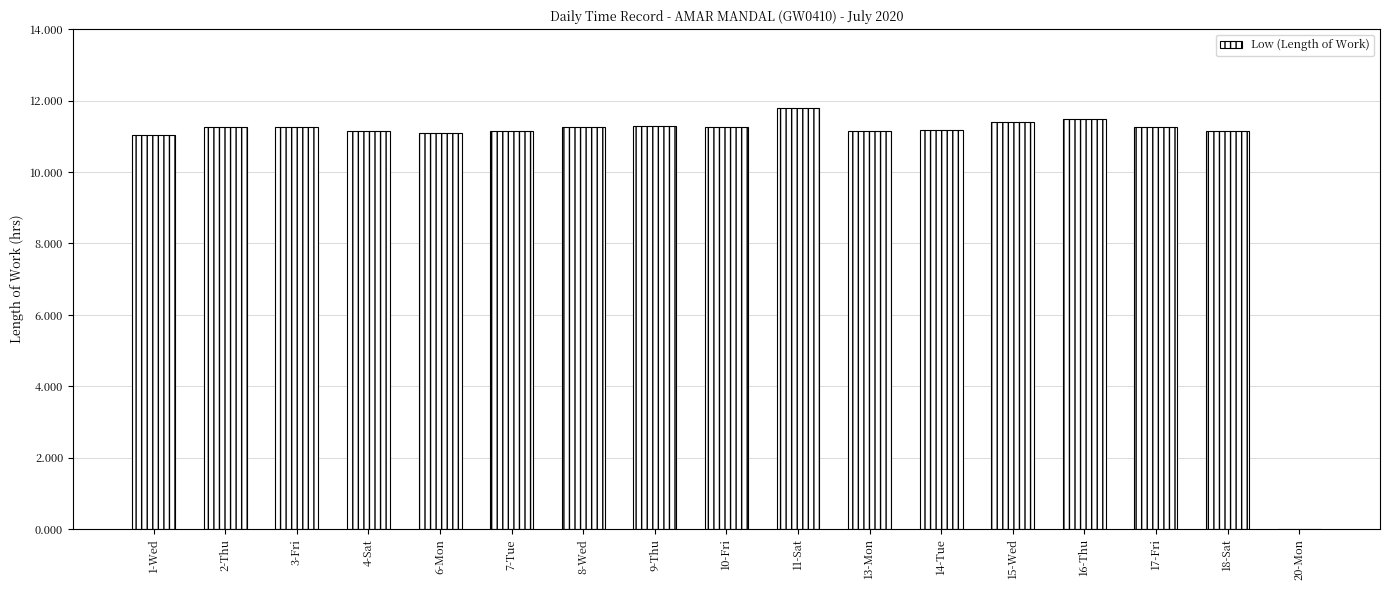

Where is the data nearest to the value 5?

20-Mon